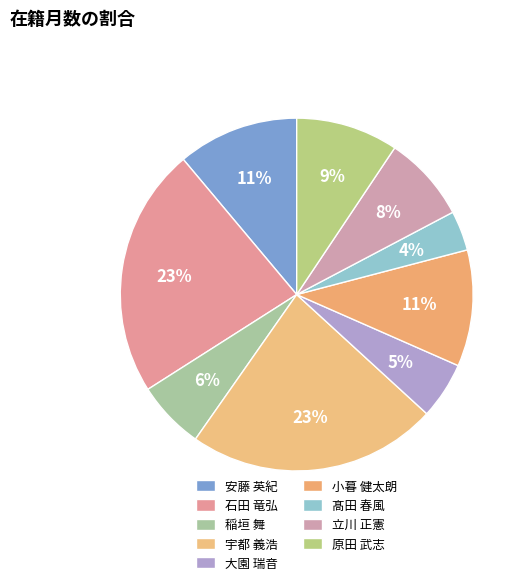

What portion of the pie excludes 原田 武志?

90.6%